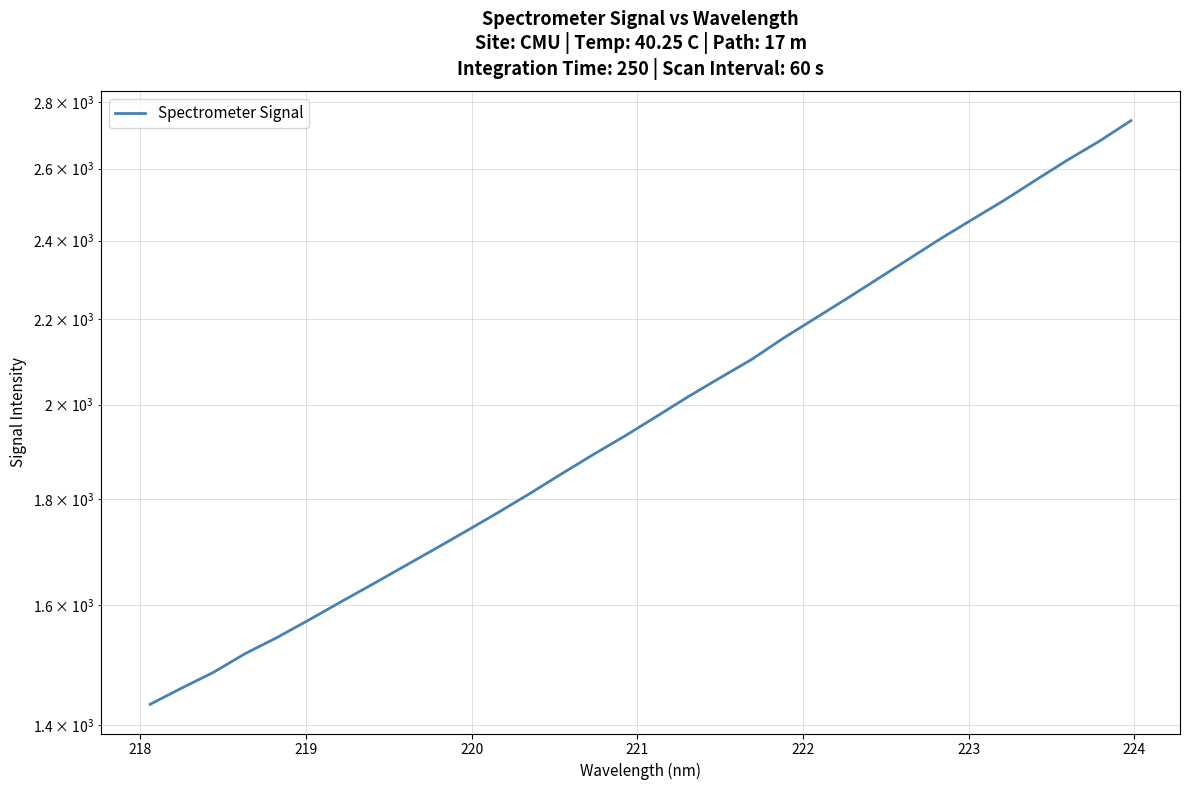

Reading left to right, list all the values displayed in this chart.

1433.2	1459.4	1485.2	1516.4	1543.5	1573.8	1605.5	1637.2	1670.2	1703.7	1738.3	1774.3	1812.1	1852.1	1892.2	1931.6	1974.1	2017.9	2060.3	2102.9	2153.1	2200.8	2249.6	2300.6	2353.0	2406.3	2458.2	2510.6	2567.9	2625.3	2680.5	2742.4